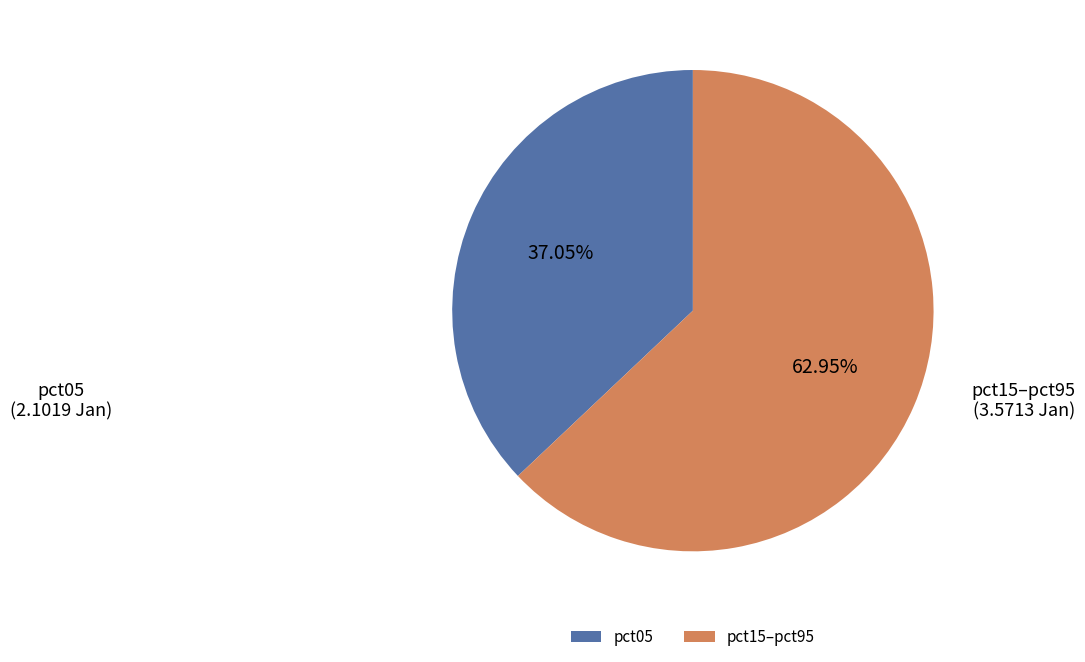

Combined, do pct05 and pct15–pct95 account for over 50%?

Yes